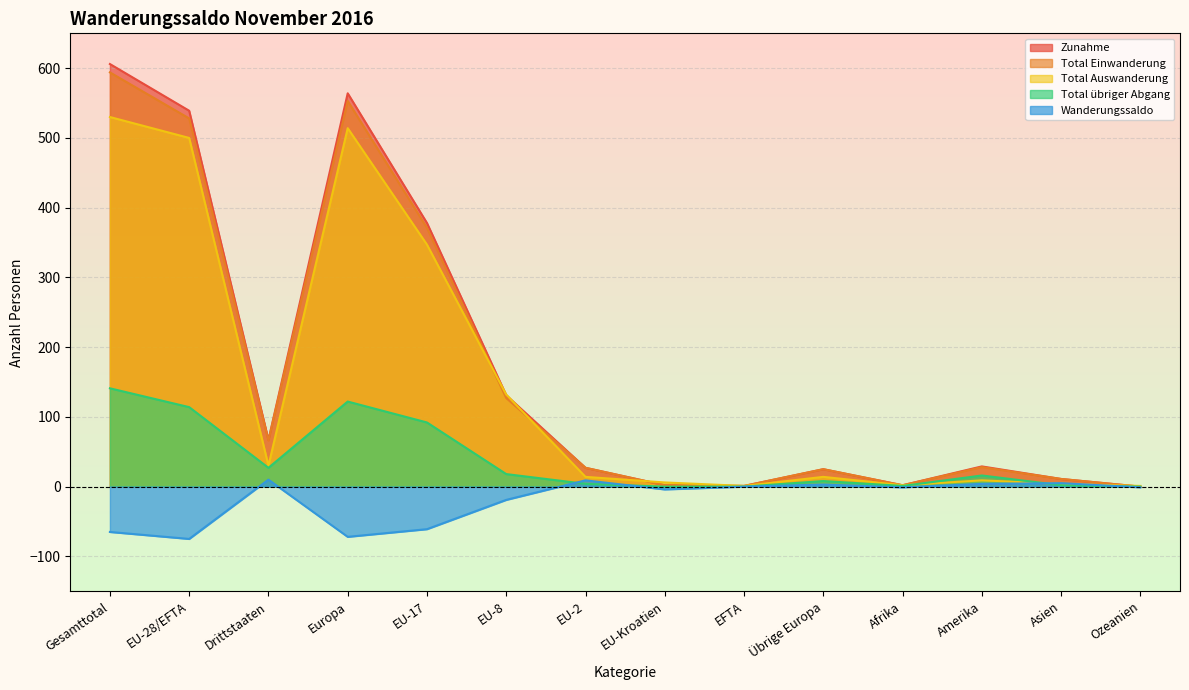

The value of Total Auswanderung at Amerika is 5. True or false?

False